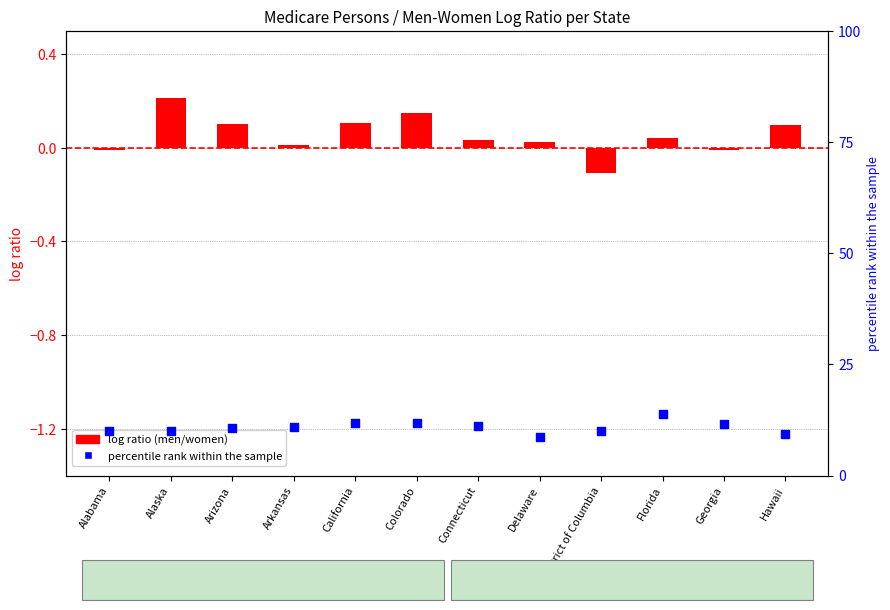

Which series has the largest total across all categories?

percentile rank within the sample